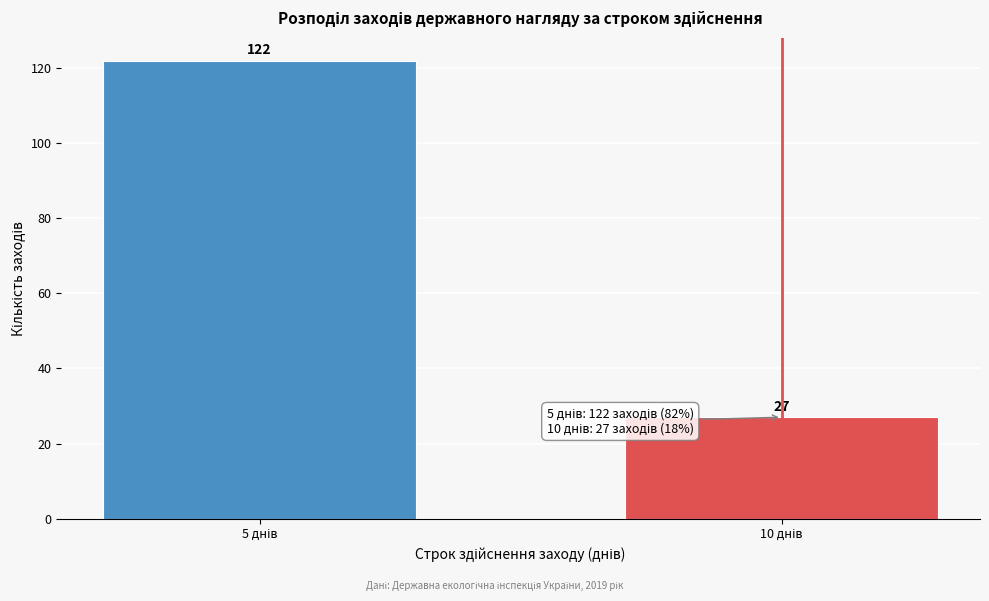

Reading left to right, transcribe all the data shown in this chart.

122	27